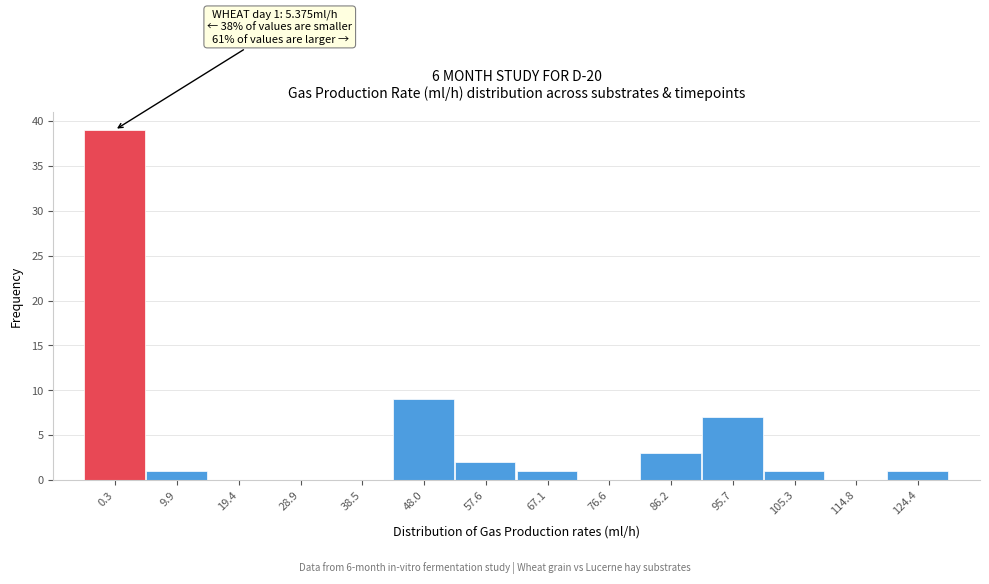

Reading left to right, transcribe all the data shown in this chart.

0.3=39	9.9=1	19.4=0	28.9=0	38.5=0	48.0=9	57.6=2	67.1=1	76.6=0	86.2=3	95.7=7	105.3=1	114.8=0	124.4=1